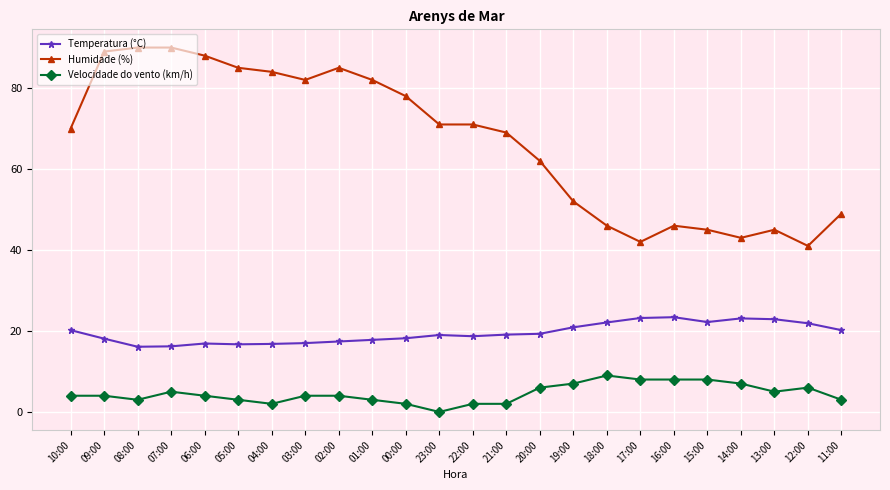

True or false: Temperatura (°C) and Velocidade do vento (km/h) intersect in this chart.

False